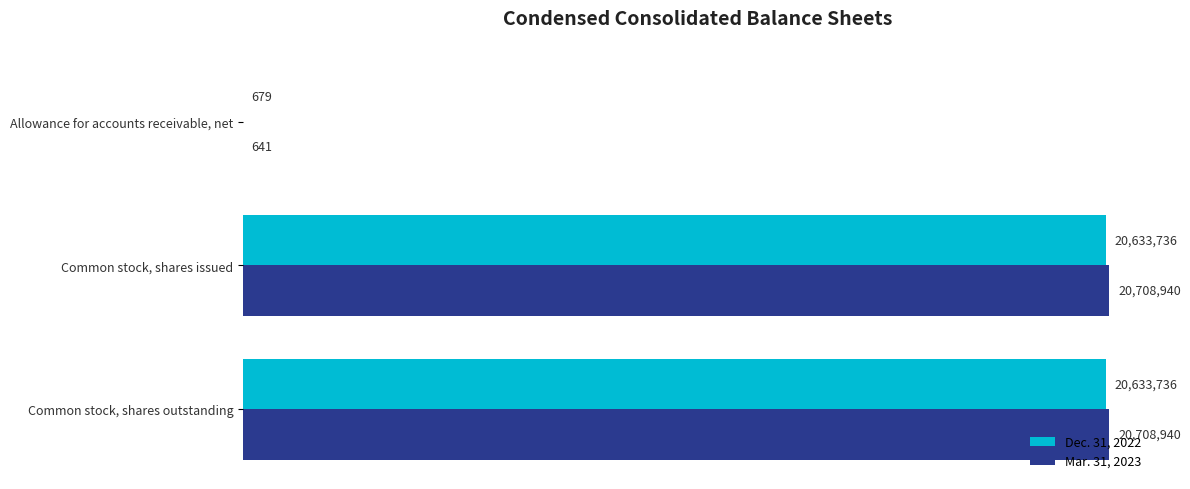

What is the highest value of the Mar. 31, 2023 series?

20708940